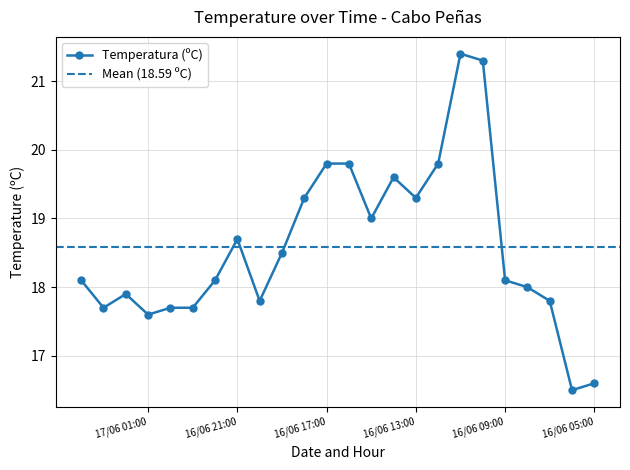

List the labels in order of value, largest first.

16/06 11:00, 16/06 10:00, 16/06 17:00, 16/06 16:00, 16/06 12:00, 16/06 14:00, 16/06 18:00, 16/06 13:00, 16/06 15:00, 16/06 21:00, 16/06 19:00, 17/06 04:00, 16/06 22:00, 16/06 09:00, 16/06 08:00, 17/06 02:00, 16/06 20:00, 16/06 07:00, 17/06 03:00, 17/06 00:00, 16/06 23:00, 17/06 01:00, 16/06 05:00, 16/06 06:00